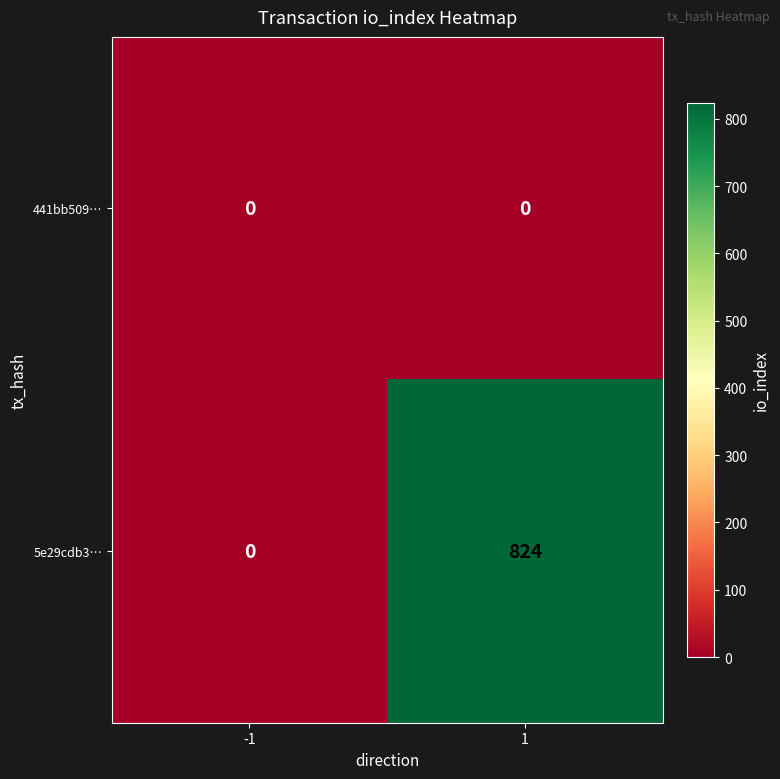

What is the maximum value shown in the chart?

824